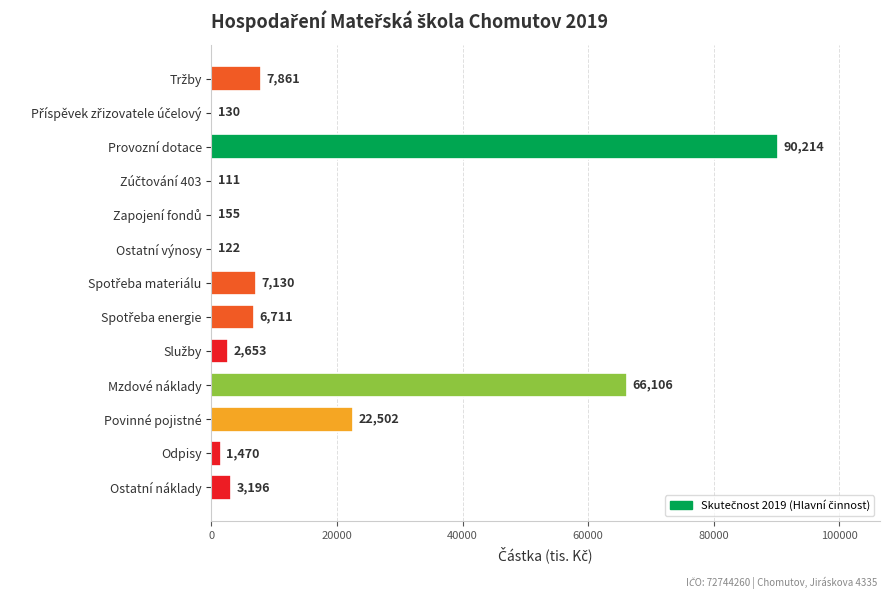

At which category does the chart reach its peak across all series?

Provozní dotace